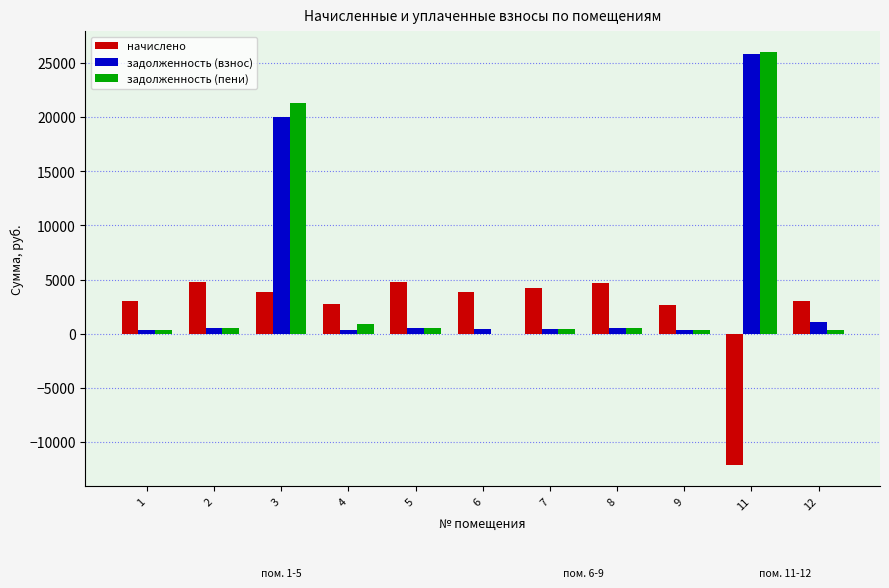

At which category is the sum across all series the highest?

3